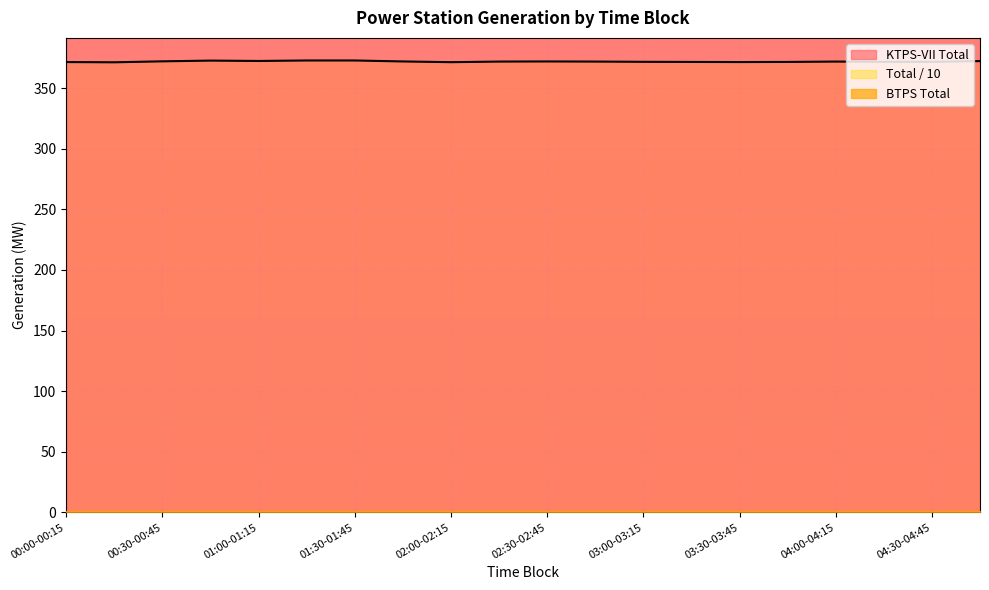

At which label does KTPS-VII Total reach its minimum?

00:15-00:30